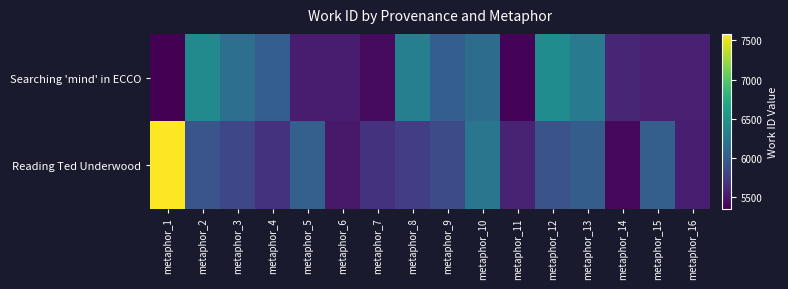

Which series has the largest range (max minus min)?

Reading Ted Underwood